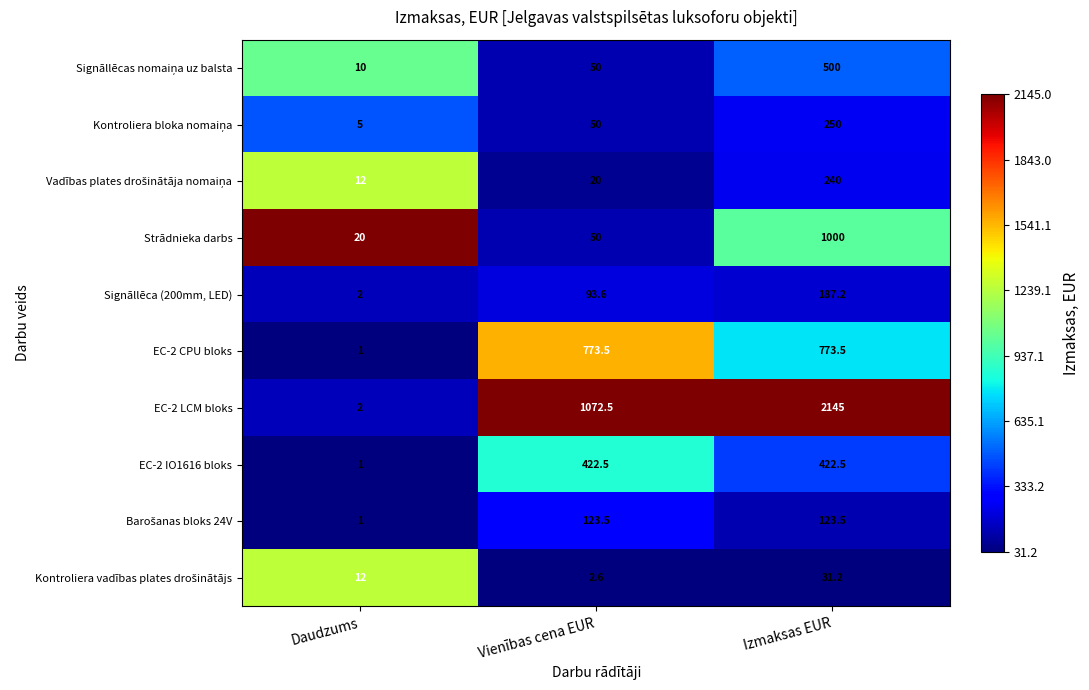

What is the difference between the Signāllēca (200mm, LED) values at Daudzums and Izmaksas EUR?

185.2